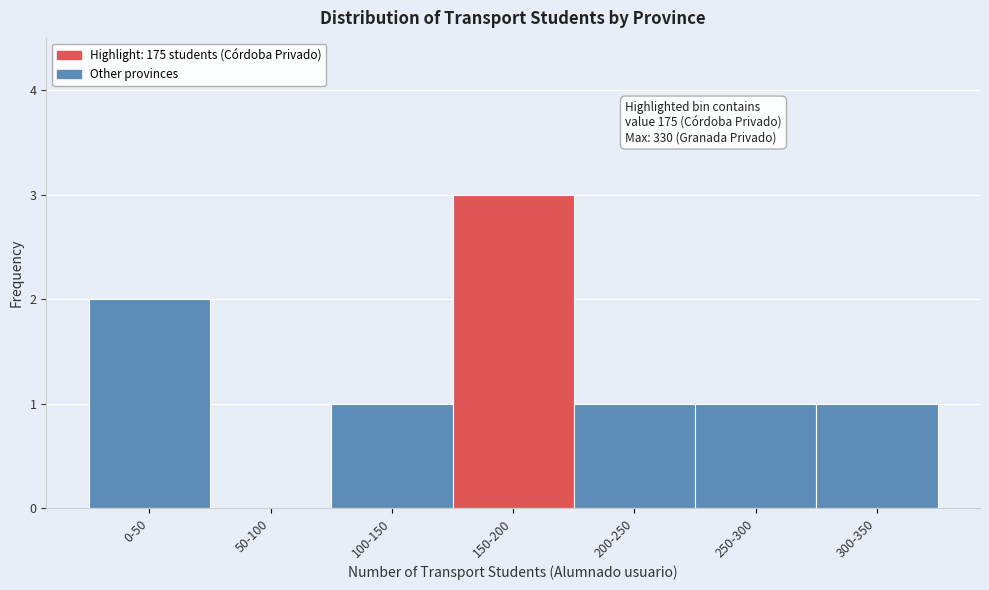

Reading right to left, what are all the values shown in this chart?

300-350=1	250-300=1	200-250=1	150-200=3	100-150=1	50-100=0	0-50=2